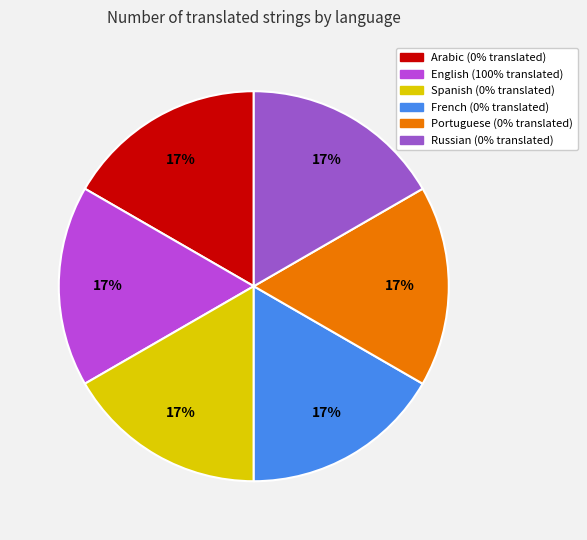

Is it true that French is 1% of the pie?

False